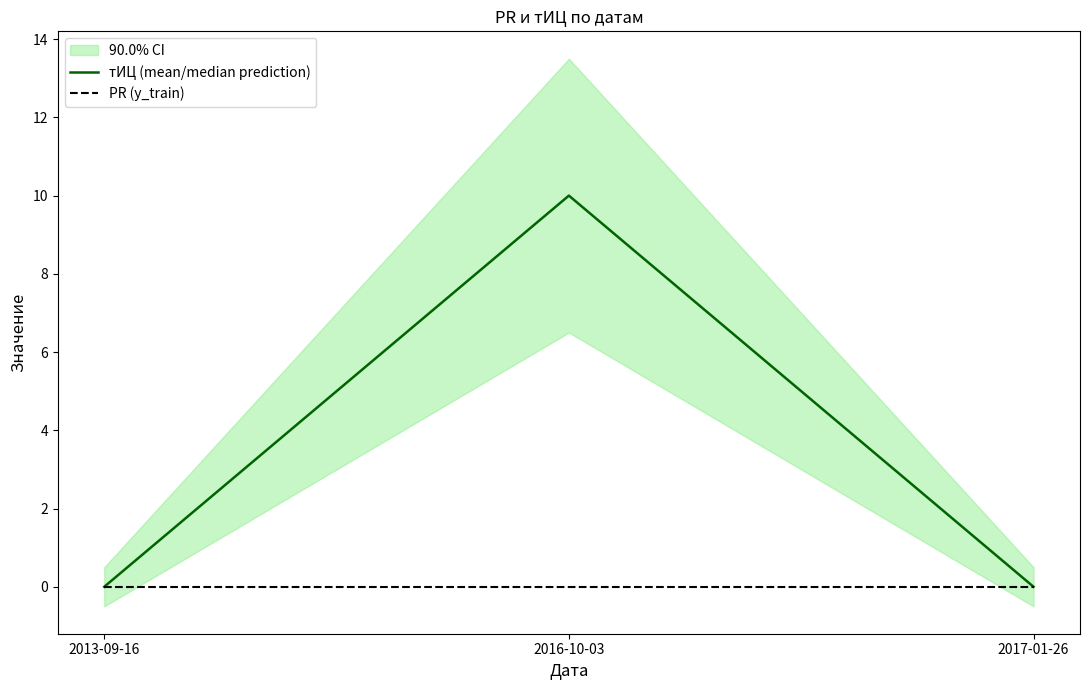

At which label is PR (y_train) closest to 0?

2013-09-16